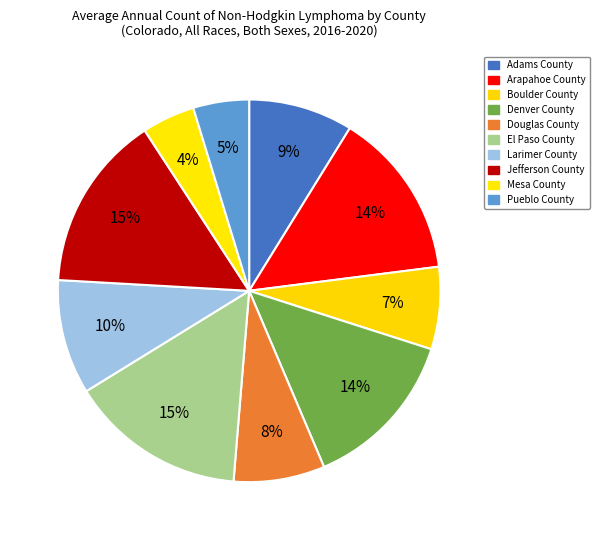

The Adams County slice represents 21% of the pie. True or false?

False